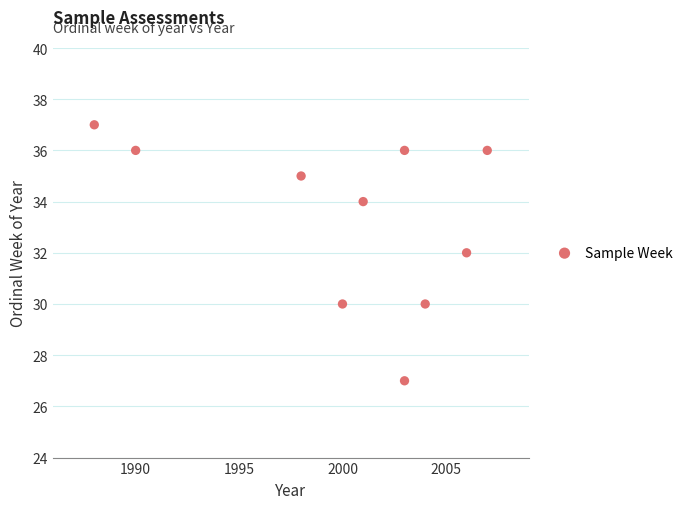

What is the average Y value?

33